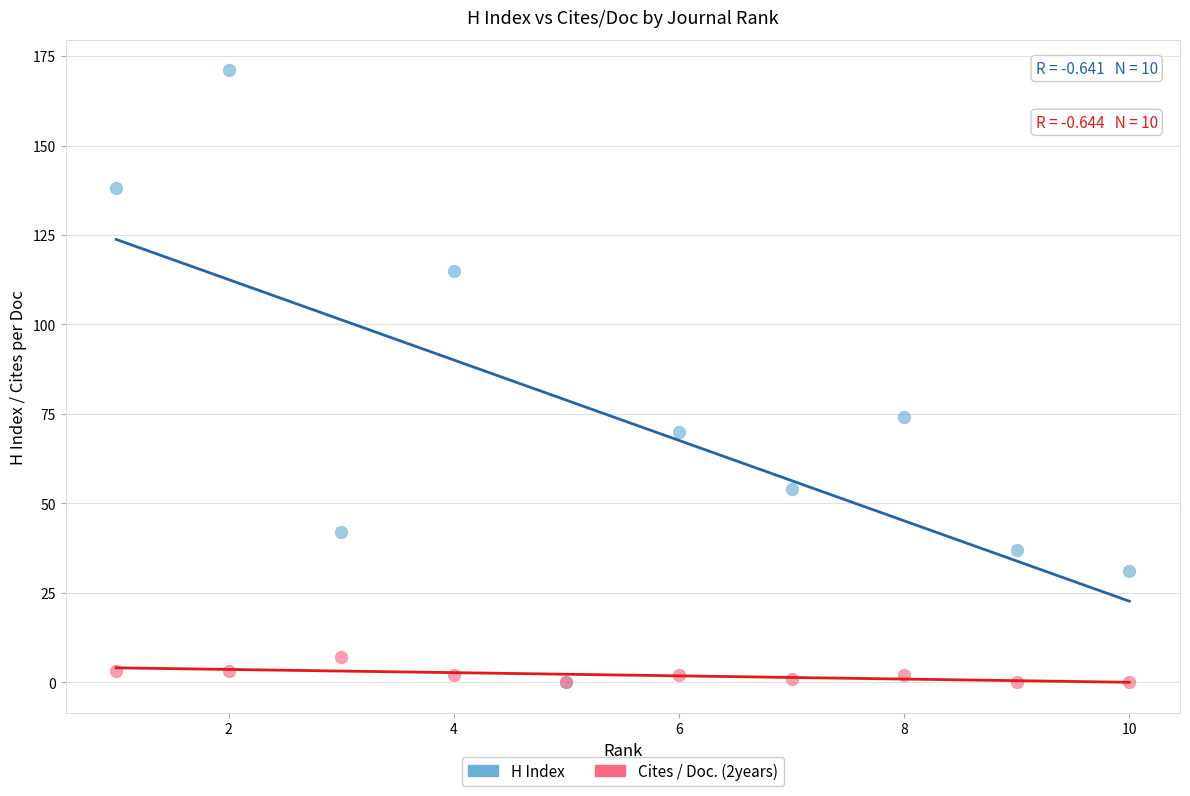

In the H Index series, what Y value is closest to 85?

74